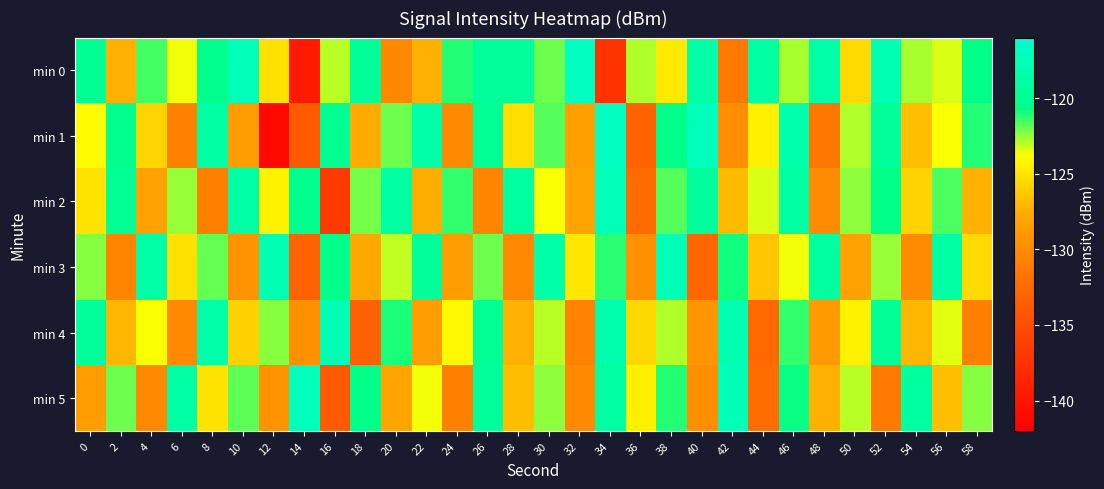

How many data points does each series have?

30